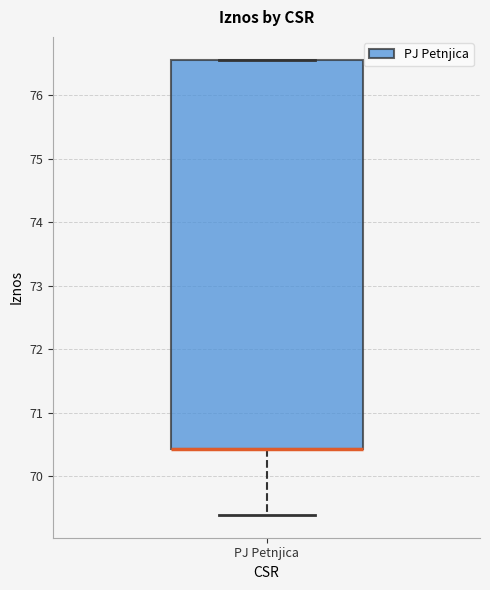

Where does the lower whisker of the box for PJ Petnjica end on the y-axis? The values are not printed on the chart, so give them approximately, as read against the axis.

69.4